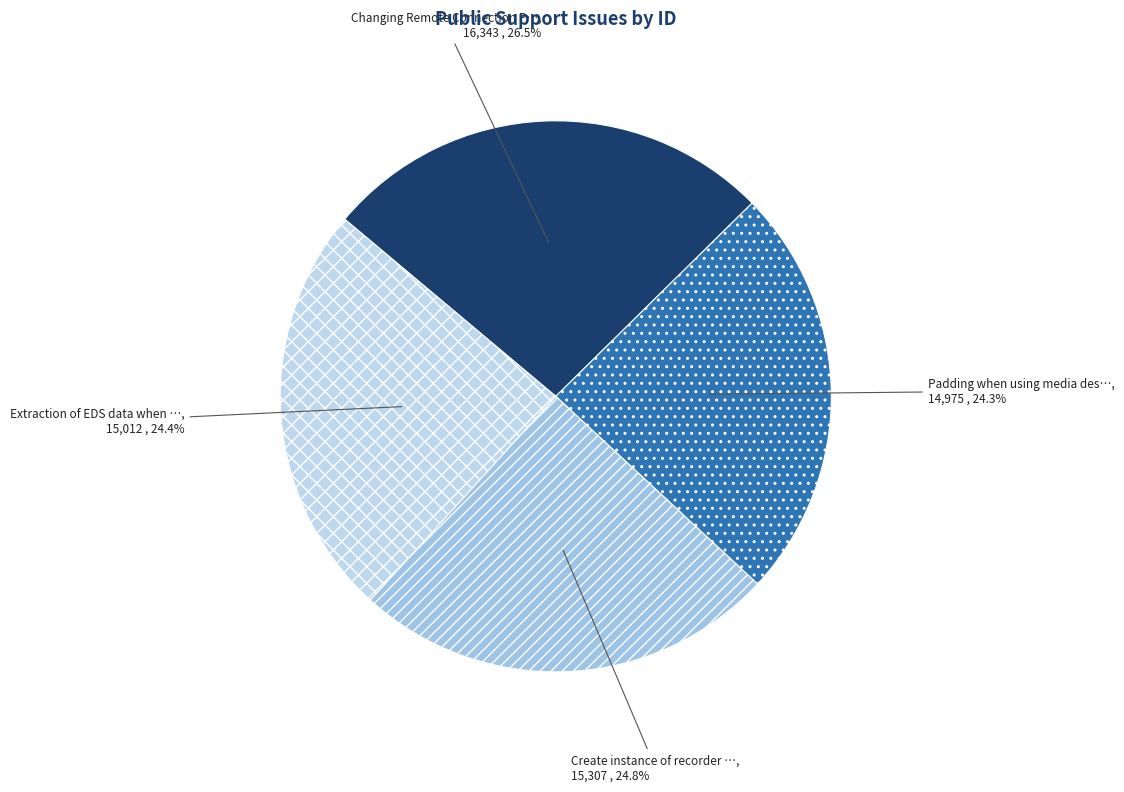

Which category has the smallest portion of the pie?

Padding when using media descriptions